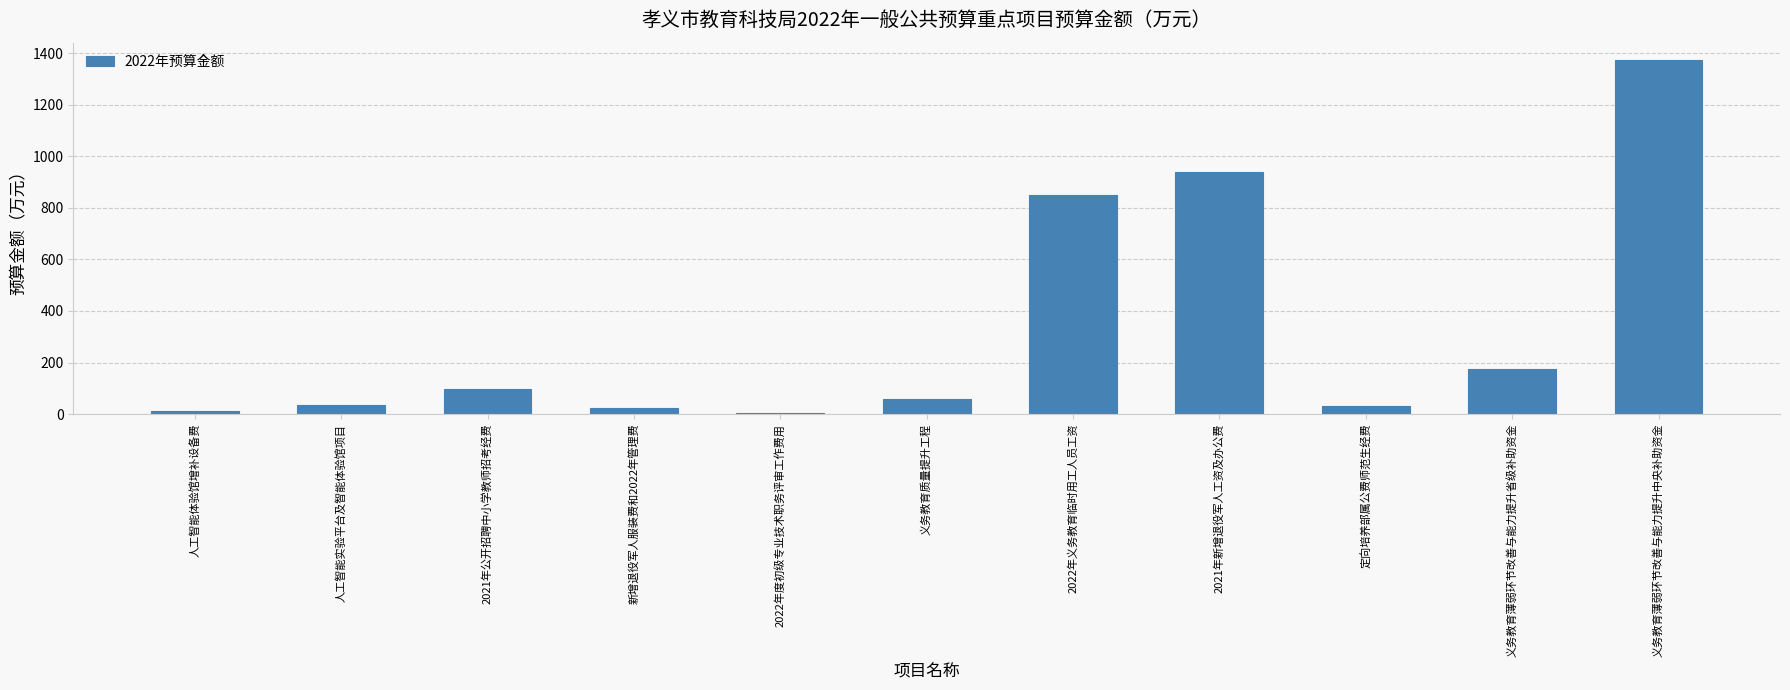

Is it true that the value at 义务教育薄弱环节改善与能力提升省级补助资金 is 176.0?

True